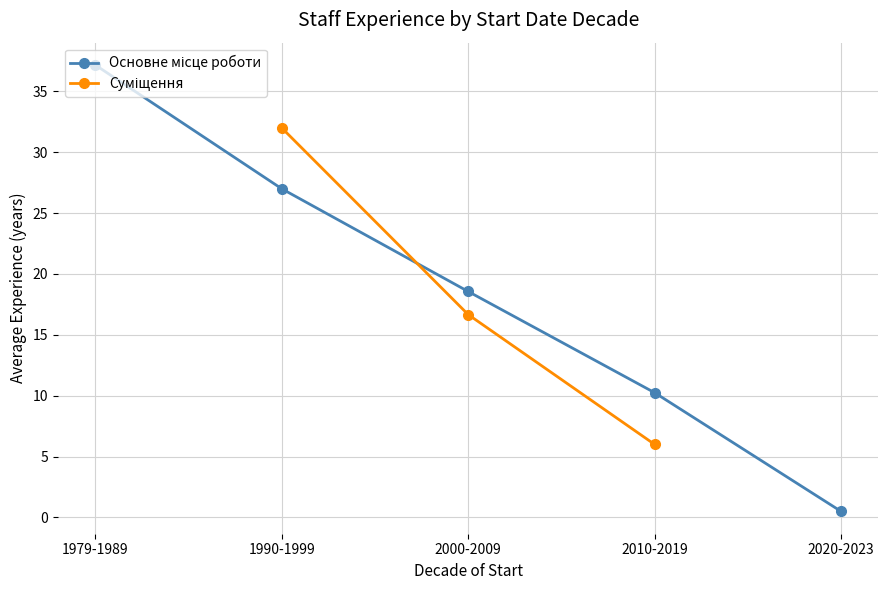

Count the number of categories in the chart.

5